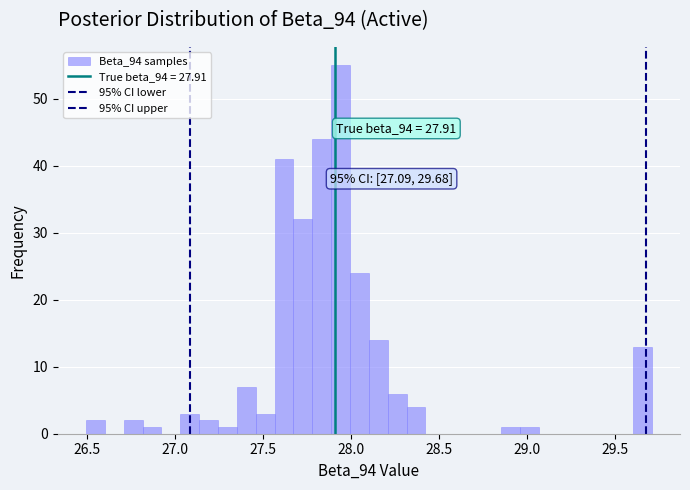

Read against the x-axis, roughly where is the centre of the tallest bar?

27.95